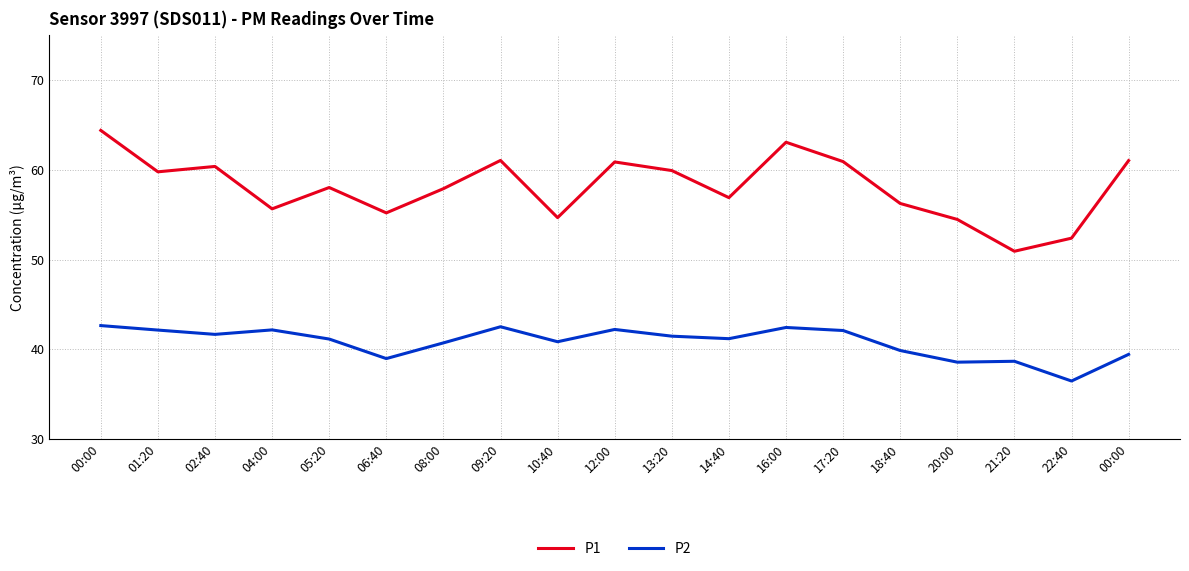

Where is P1 nearest to the value 57?

14:40